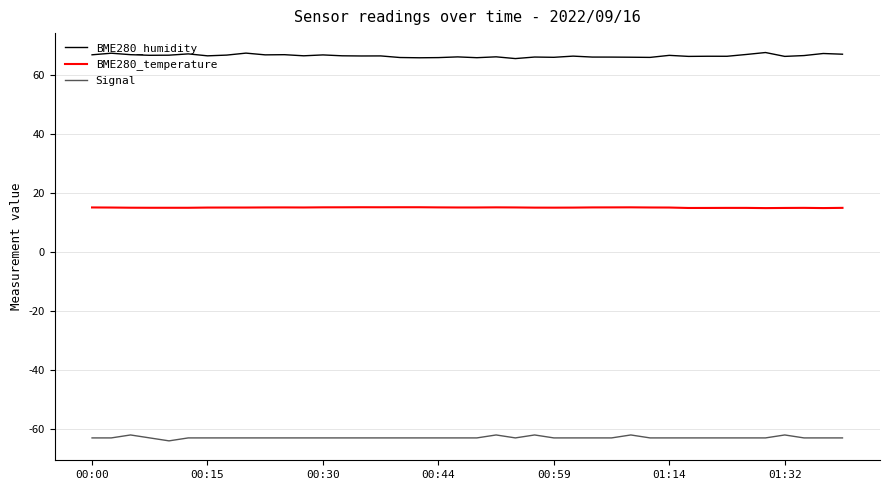

Which series has the largest total across all categories?

BME280_humidity